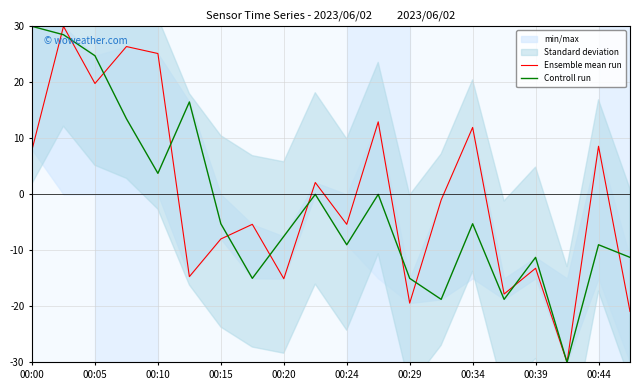

What is the sum of the Ensemble mean run values at 00:29 and 00:10?

5.7